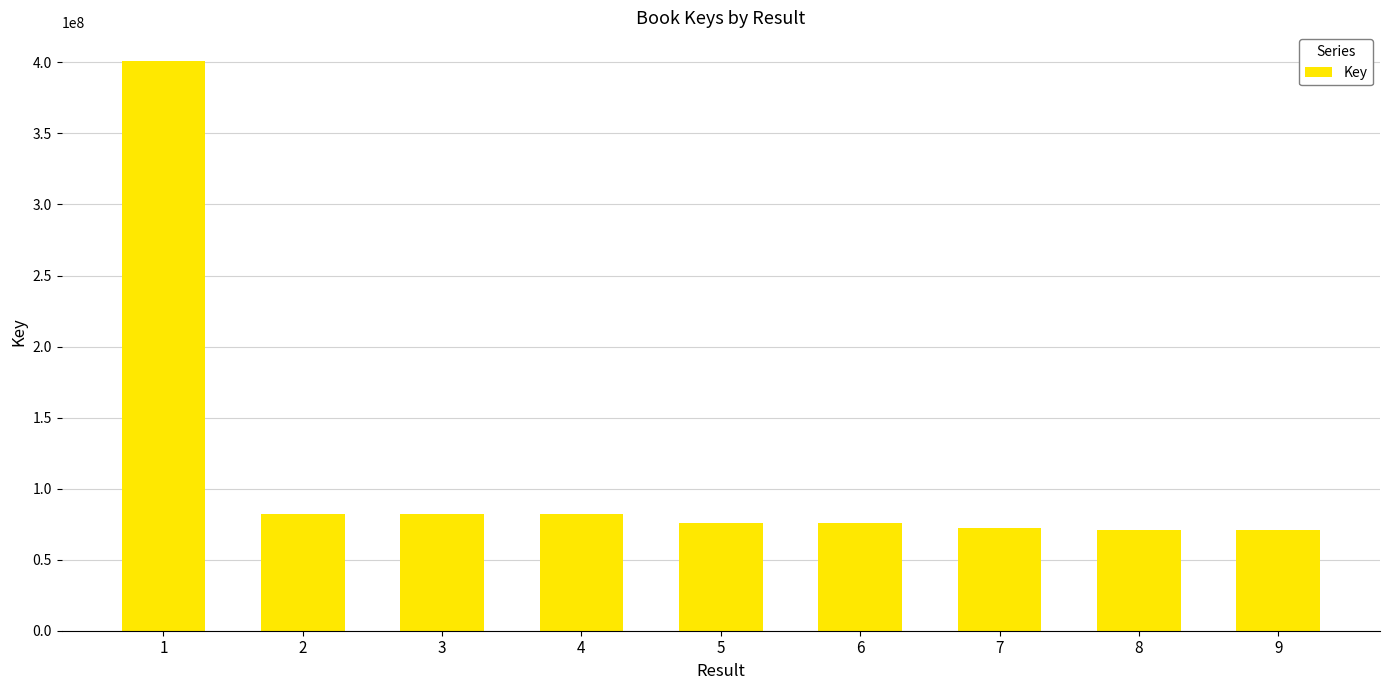

What is the difference between the maximum and minimum values?

330423936